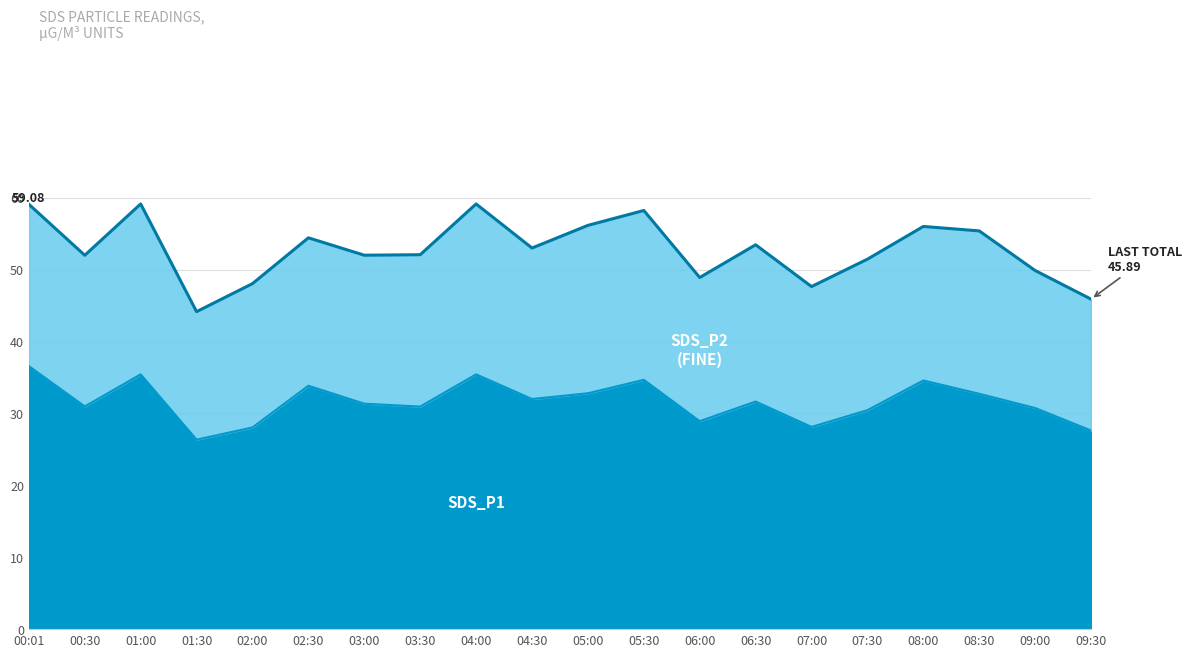

What is the change in value from 06:30 to 08:30?

+1.1